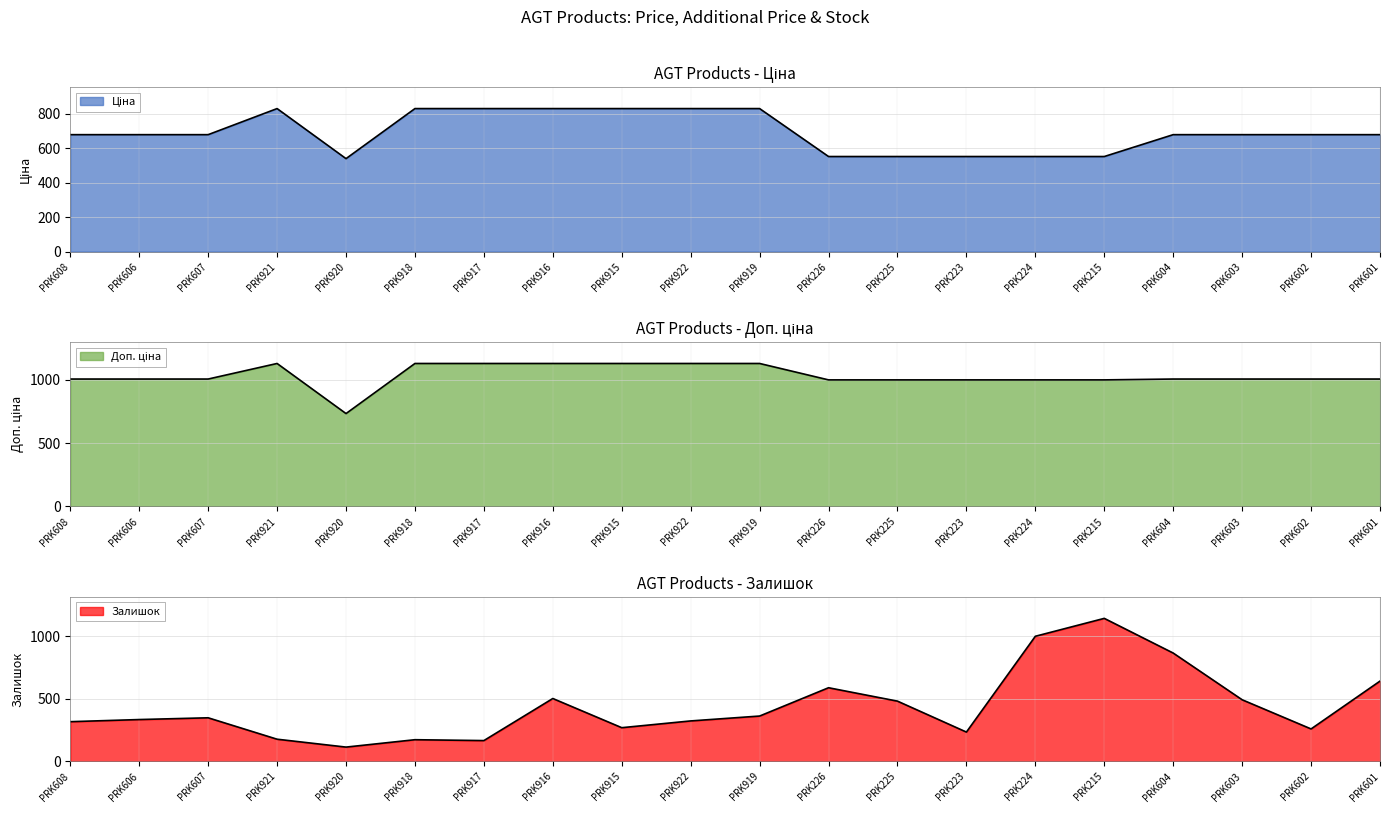

List the series in order of their overall mean, highest first.

Доп. ціна, Ціна, Залишок